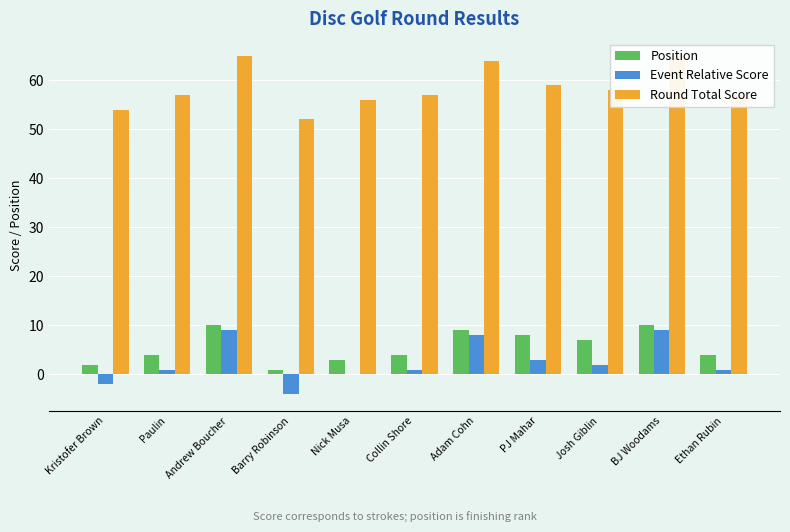

How many groups of bars are there?

11